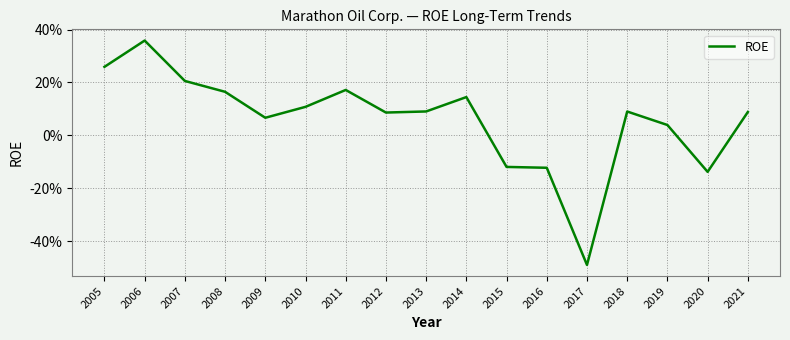

Is this an area chart (filled region under the line)?

No